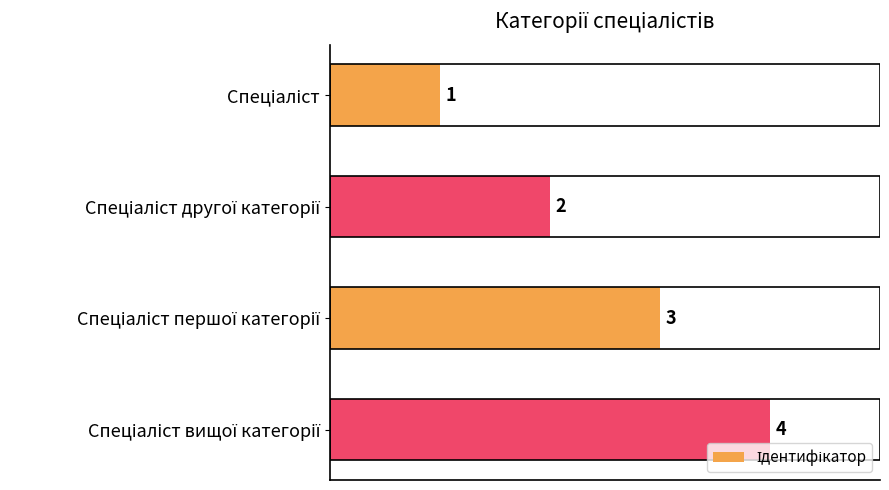

What is the value of the 2nd bar from the top?

2